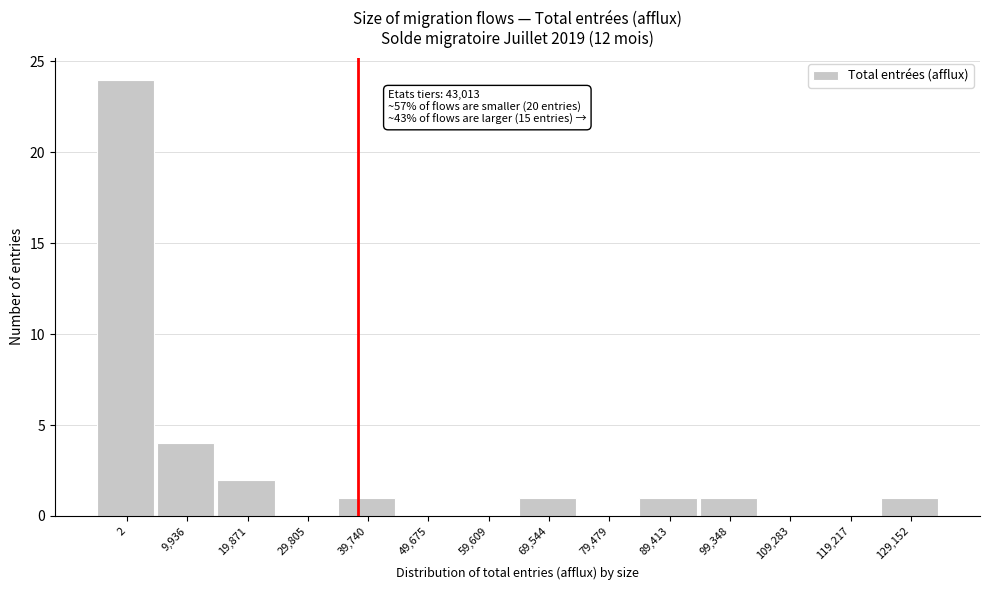

Reading left to right, list all the values displayed in this chart.

2=24	9,936=4	19,871=2	29,805=0	39,740=1	49,675=0	59,609=0	69,544=1	79,479=0	89,413=1	99,348=1	109,283=0	119,217=0	129,152=1